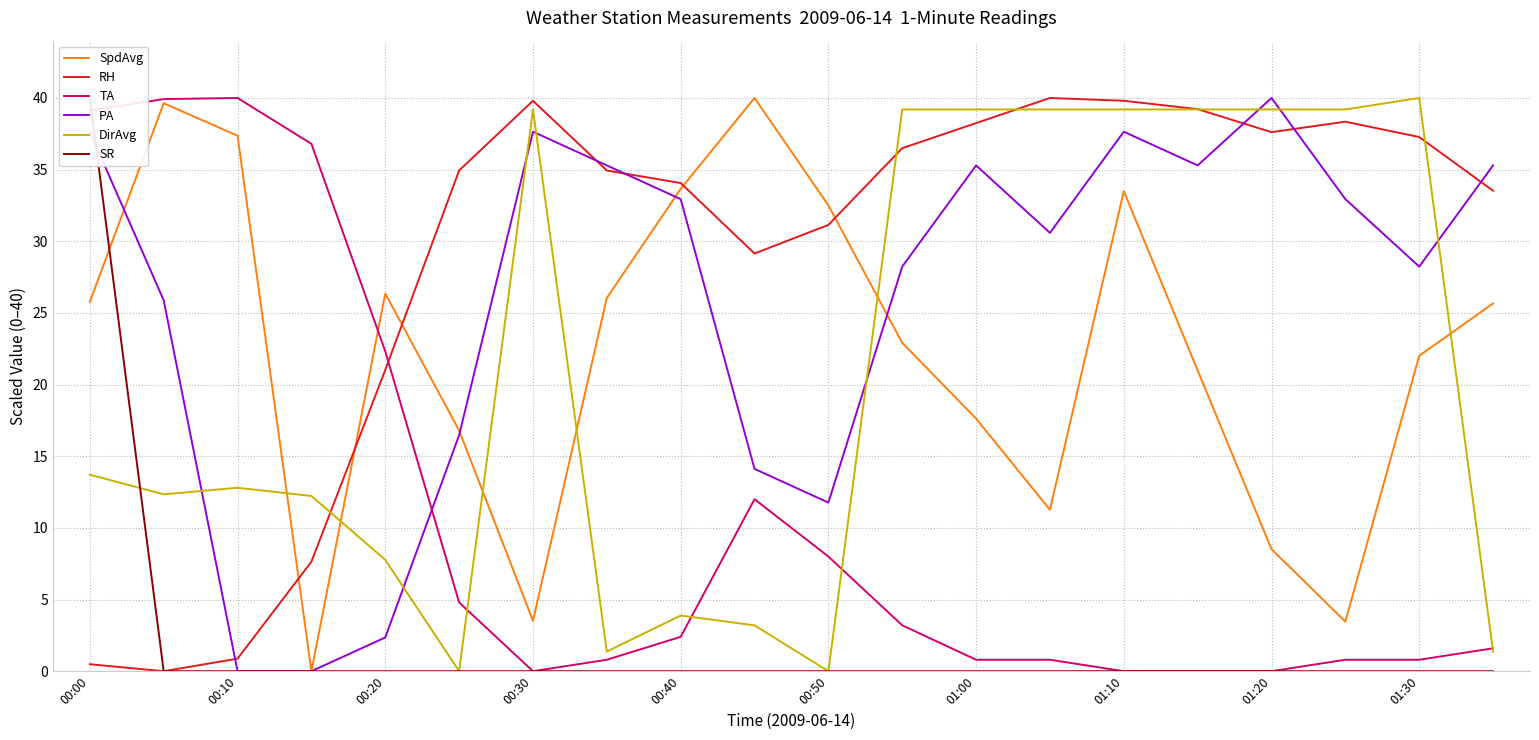

Between 13 and 15, which series saw the biggest shift?

SpdAvg